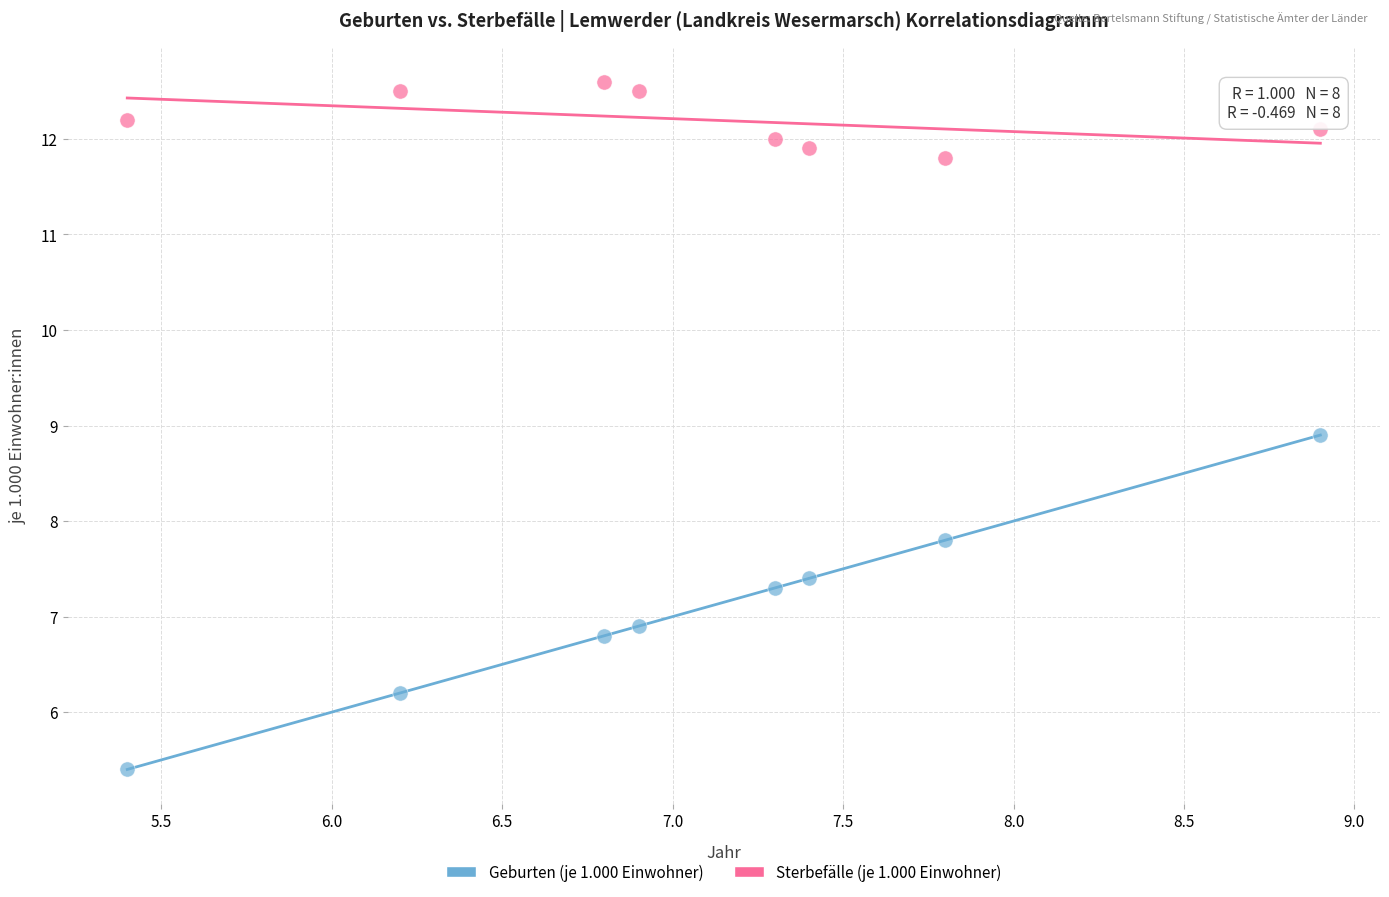

What are all the series names shown in the legend?

Geburten (je 1.000 Einwohner), Sterbefälle (je 1.000 Einwohner)